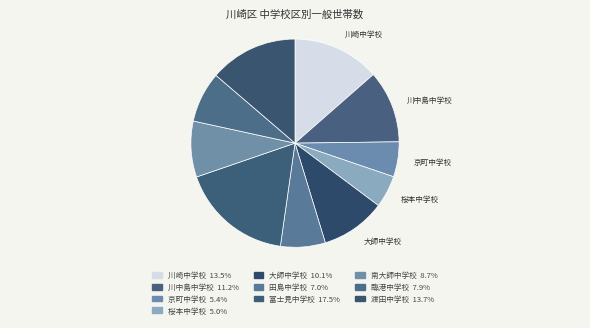

How many segments does this pie chart have?

10